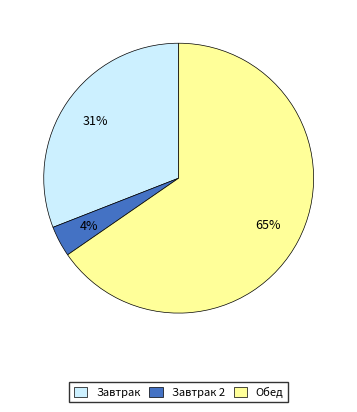

Is there a majority slice in this chart?

Yes